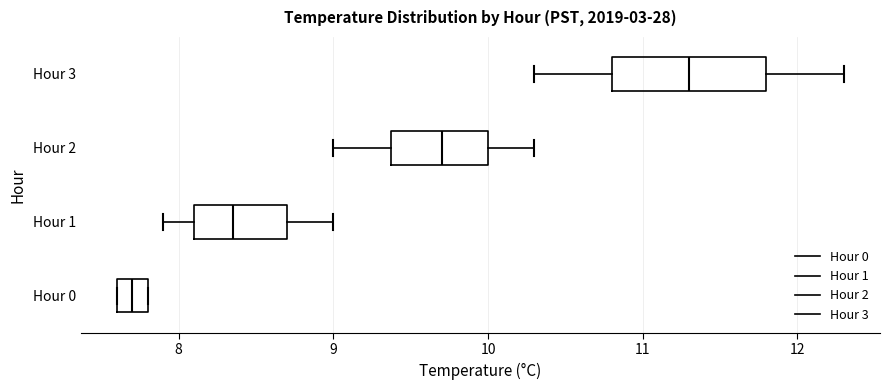

Where is the right edge of the box for Hour 1 on the x-axis? The values are not printed on the chart, so give them approximately, as read against the axis.

8.7